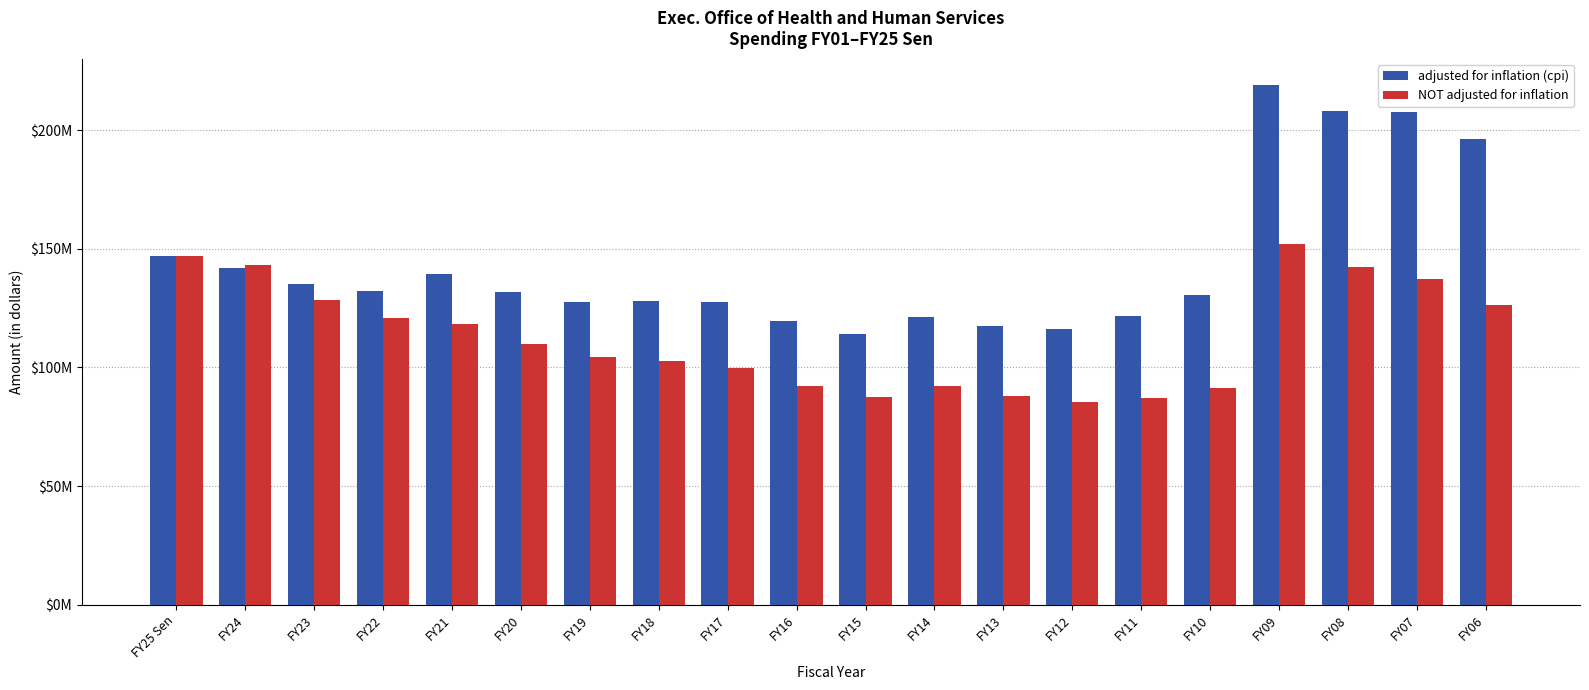

What is the label of the 1st bar from the left?

FY25 Sen